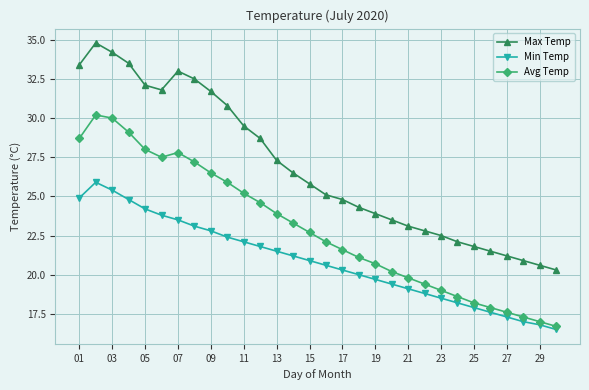

True or false: Min Temp and Max Temp cross at least once.

False